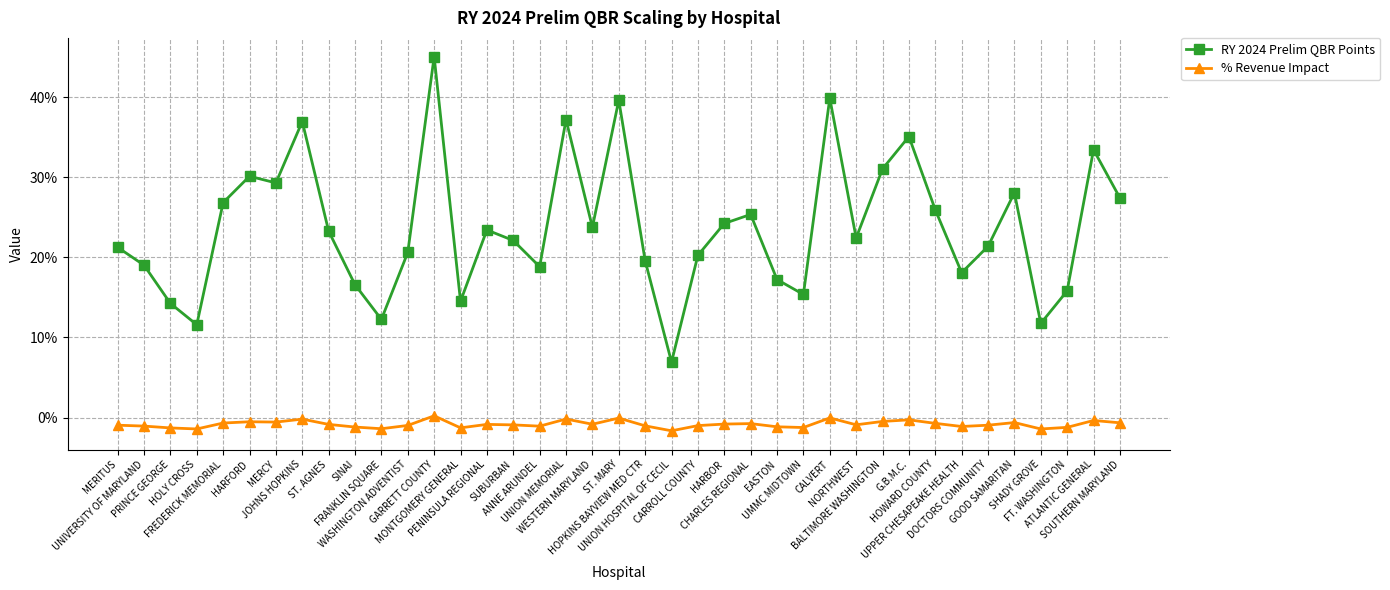

Rank the series at UNION MEMORIAL from lowest to highest value.

% Revenue Impact, RY 2024 Prelim QBR Points